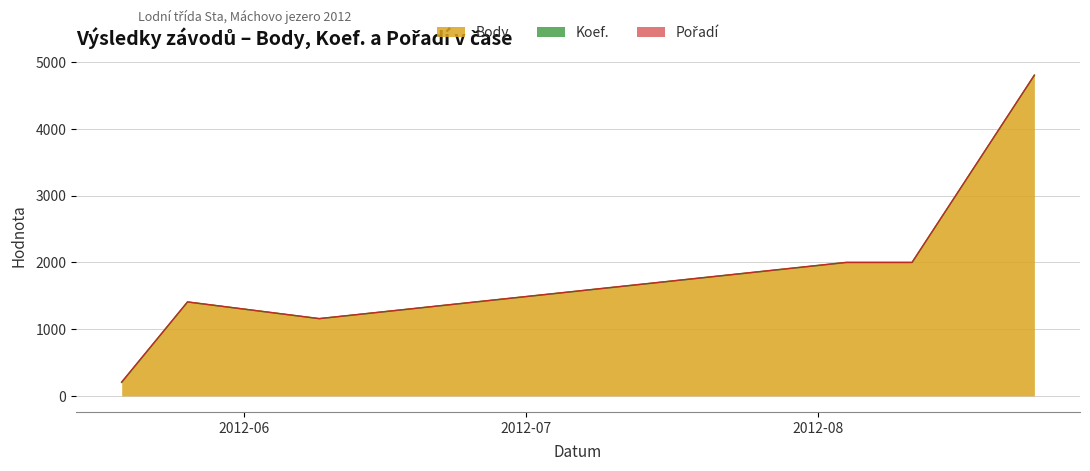

What is the average value of the Koef. series?

3